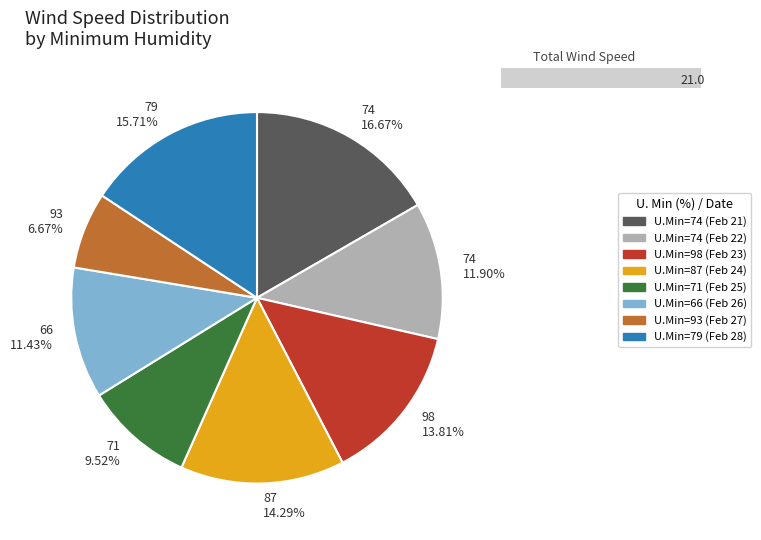

Count the number of slices in the pie.

8